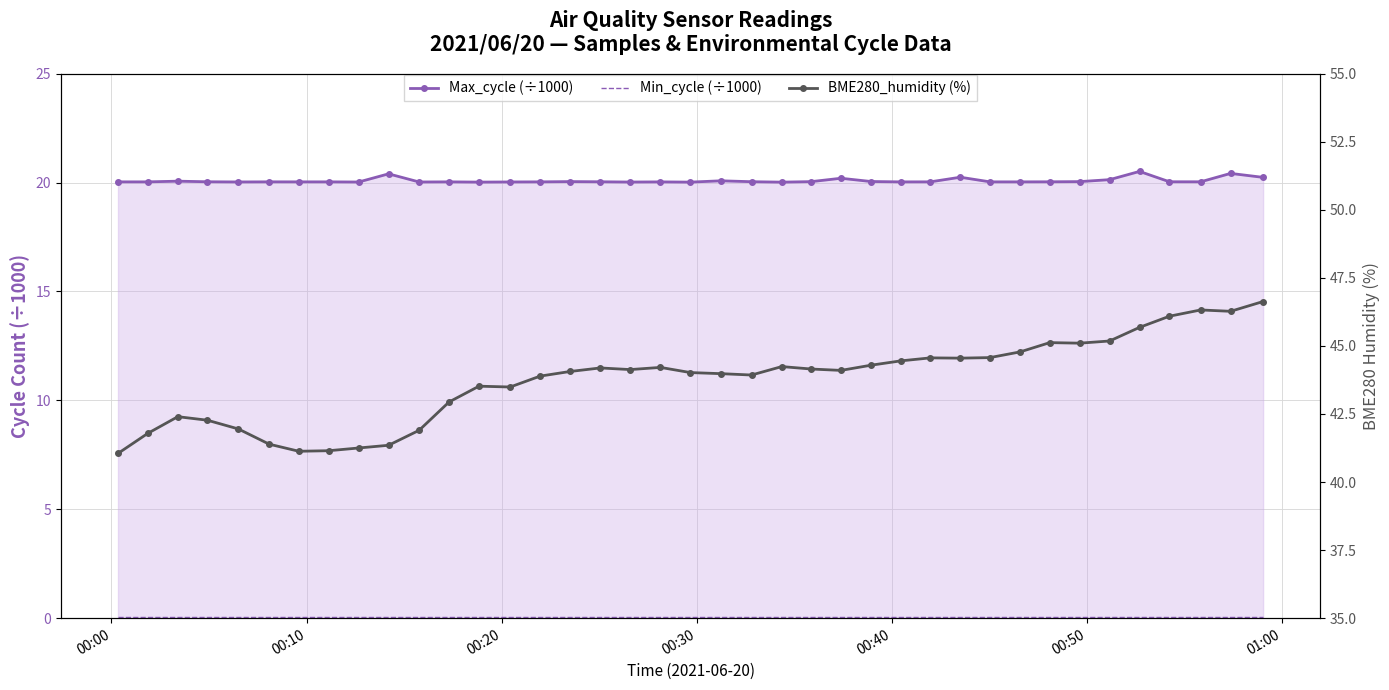

How many series are shown in this chart?

3